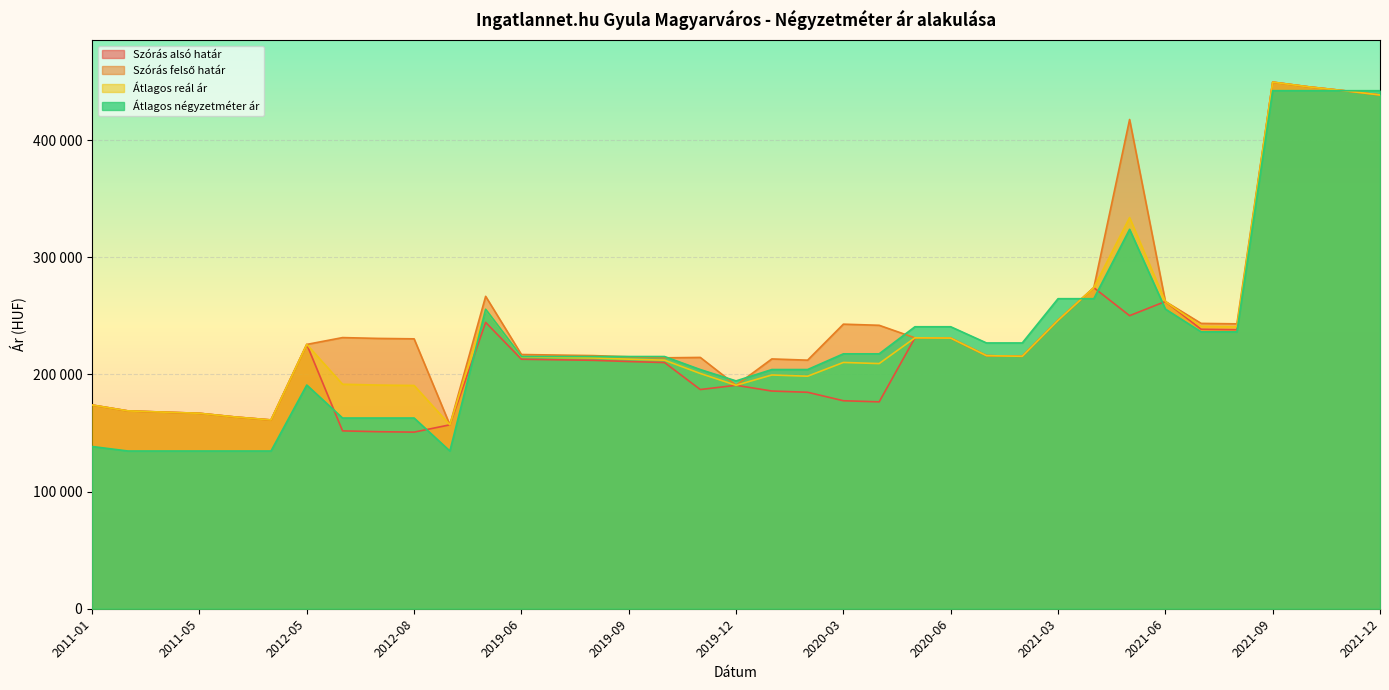

At which label is Szórás felső határ closest to 303190?

2021-04